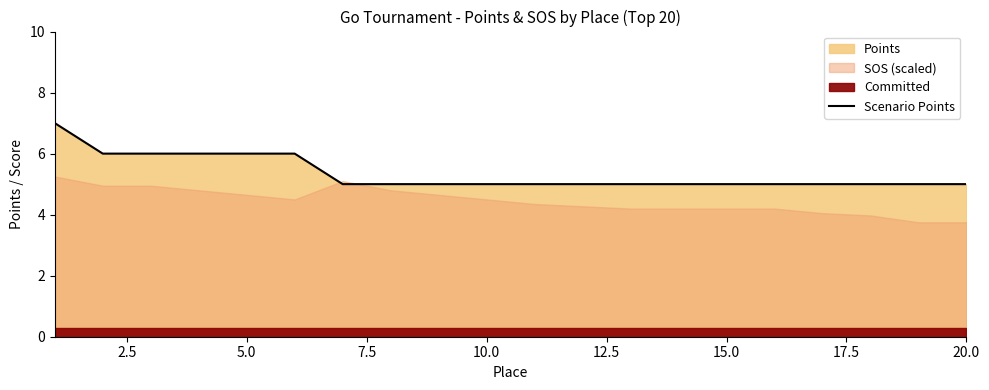

Approximately how many times larger is the value at 7.5 compared to 2.5?

1.0